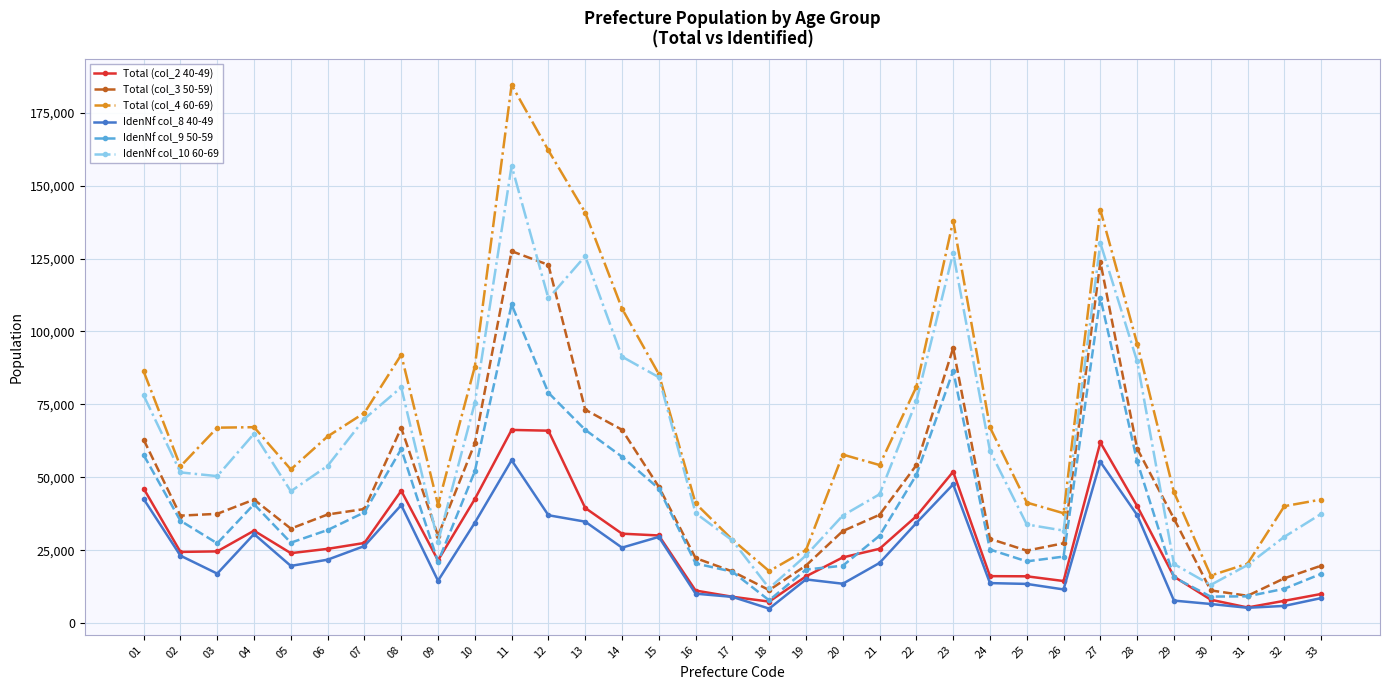

Which series has the largest range (max minus min)?

Total (col_4 60-69)